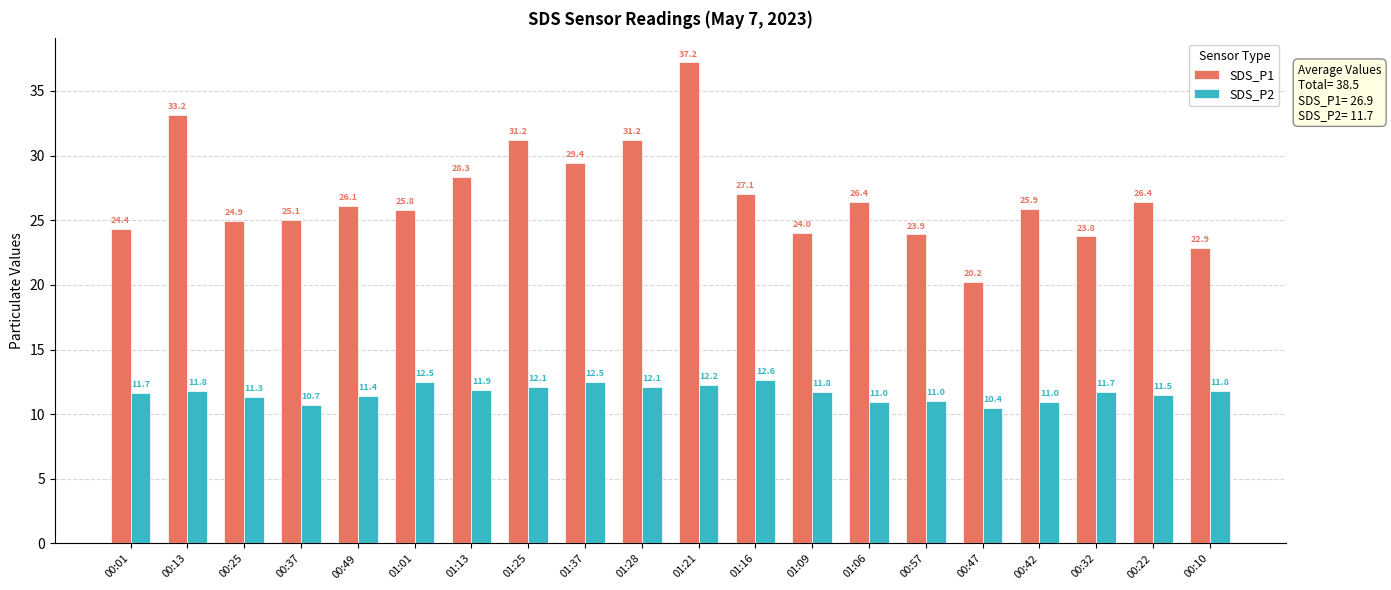

Rank the series by their maximum value, from lowest to highest.

SDS_P2, SDS_P1